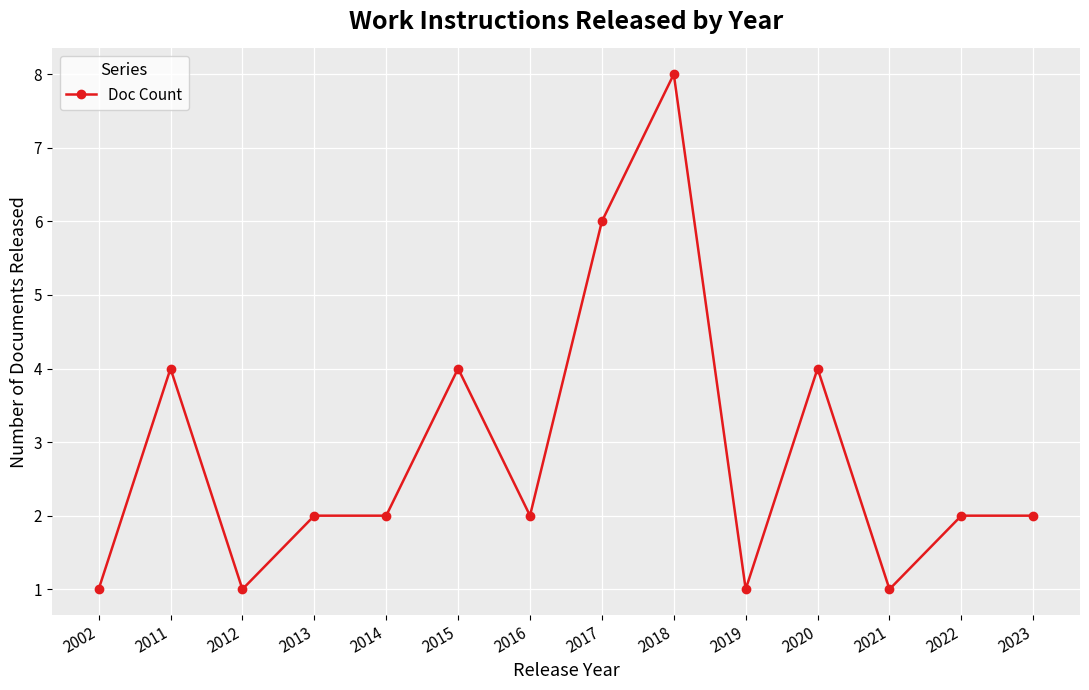

True or false: the data shows 3 at 2016.

False